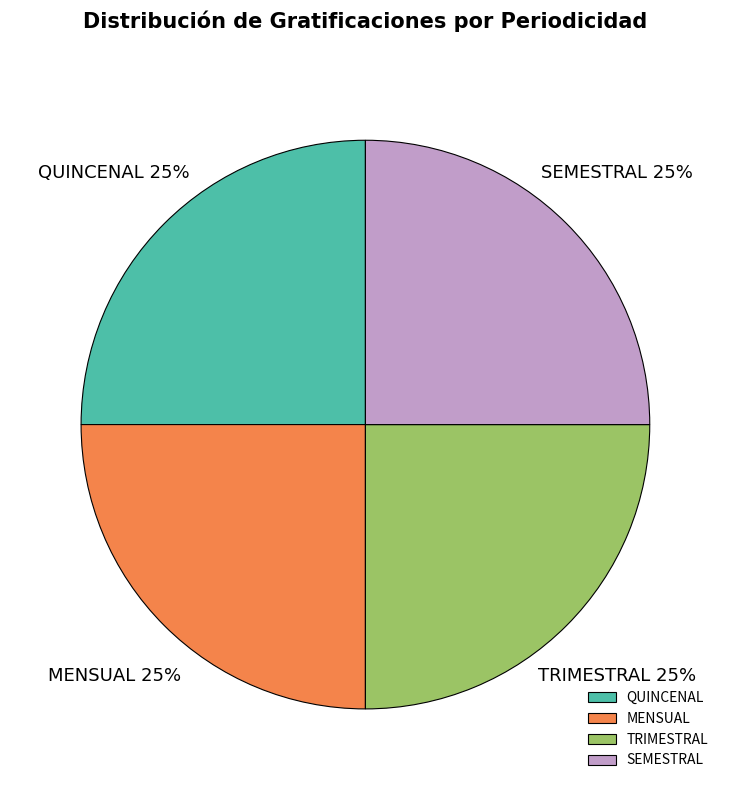

The QUINCENAL slice represents 25% of the pie. True or false?

True